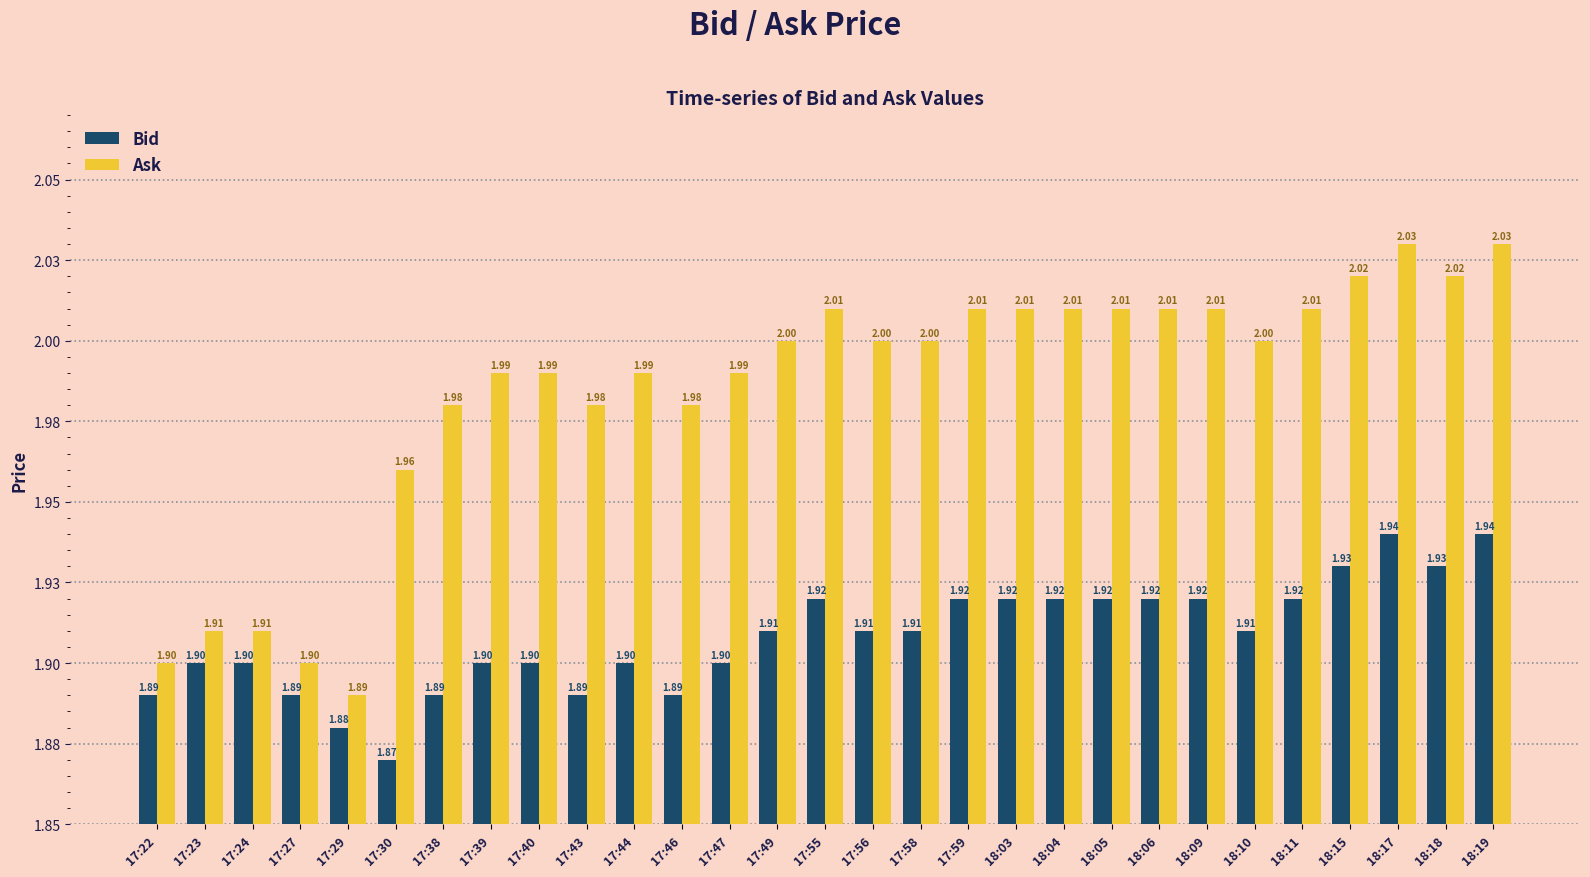

Between 17:43 and 17:59, which is larger?

17:59